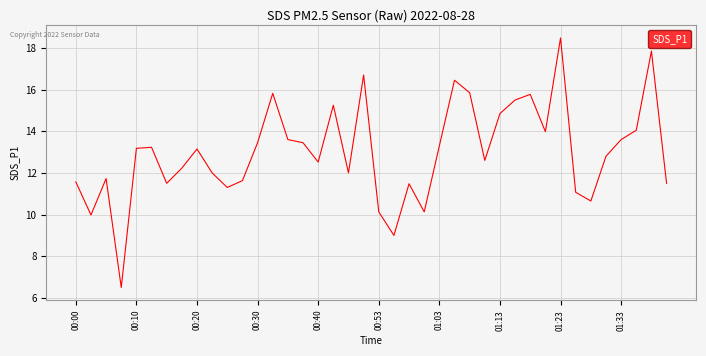

What is the difference between the maximum and minimum values?

12.0